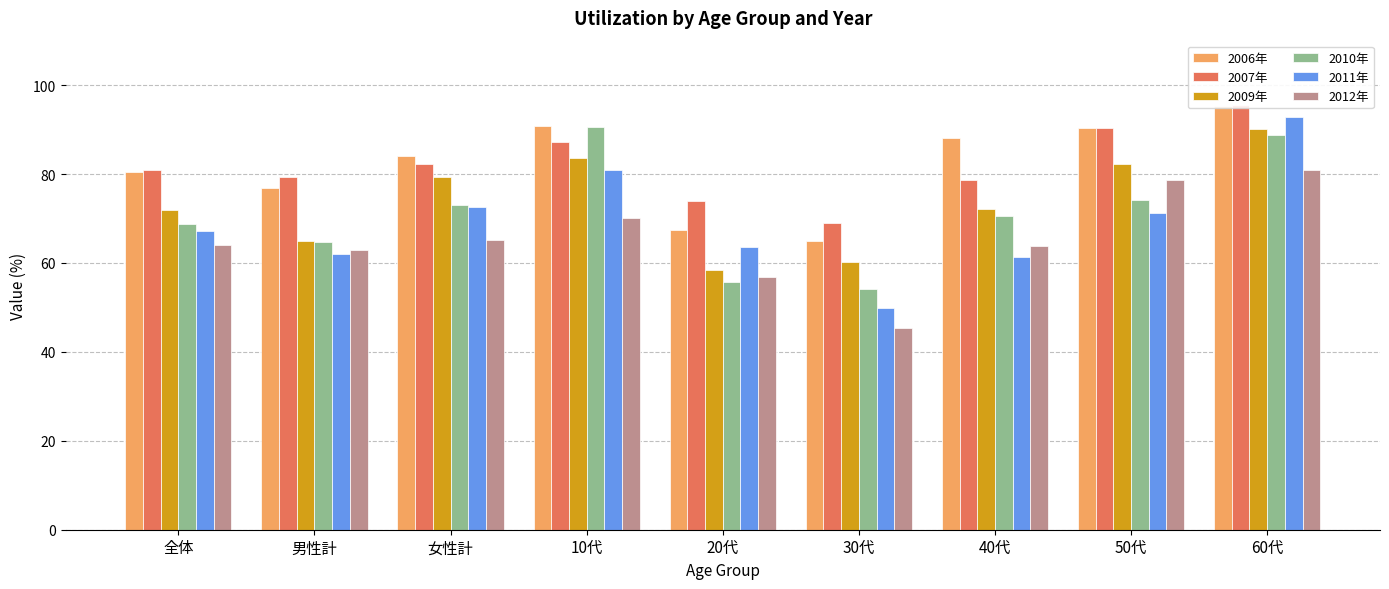

Does the chart contain stacked bars?

No